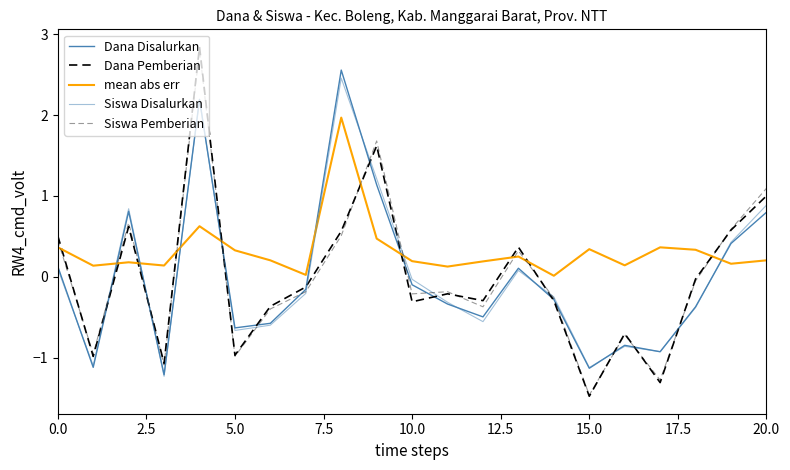

Does the chart have visible grid lines?

No